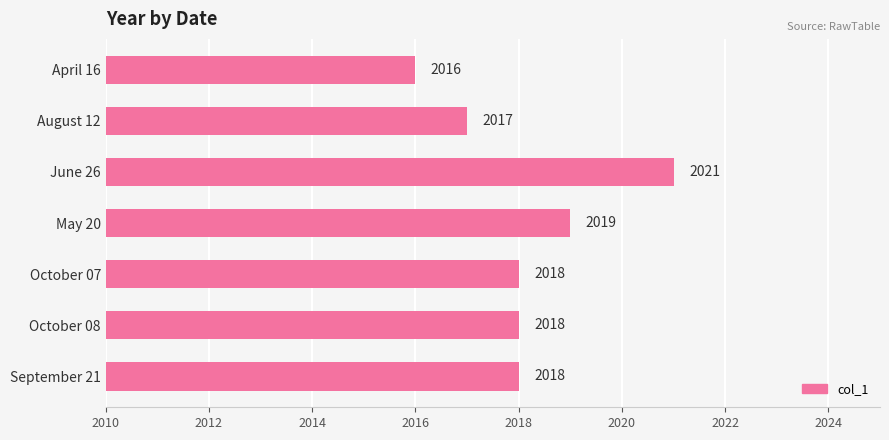

Is it true that the value at April 16 is 885?

False